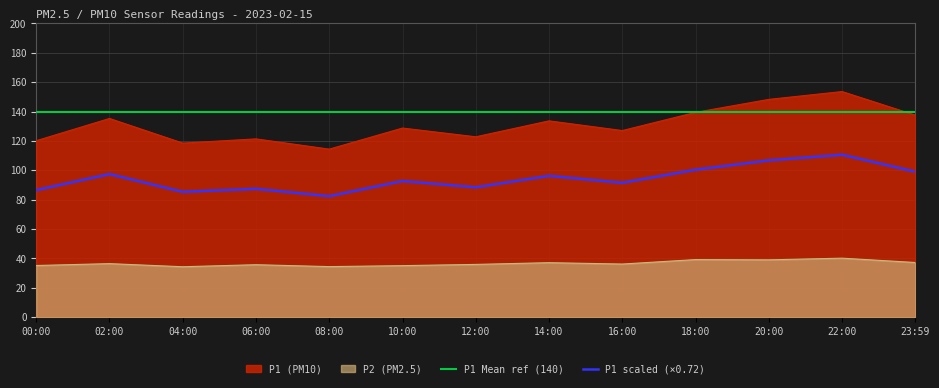

What is the difference between the maximum and minimum values in the P2 series?

5.8